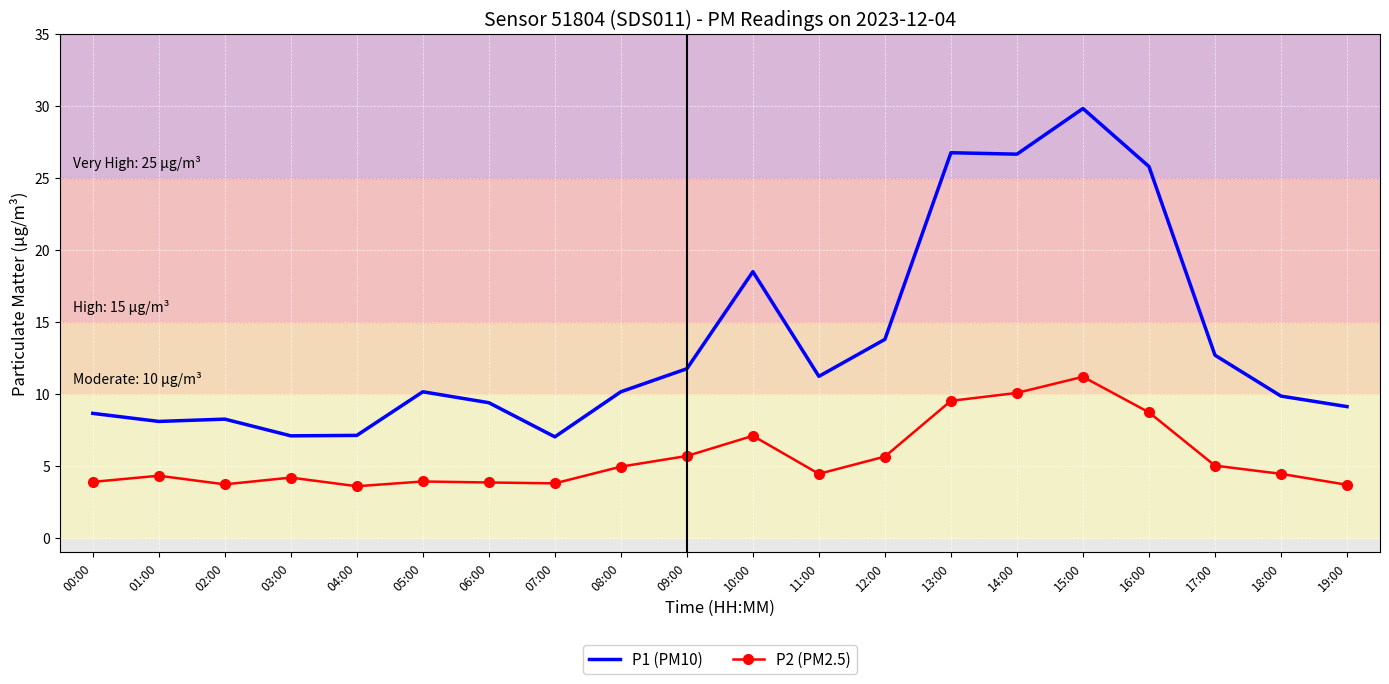

What are all the series names shown in the legend?

P1 (PM10), P2 (PM2.5)